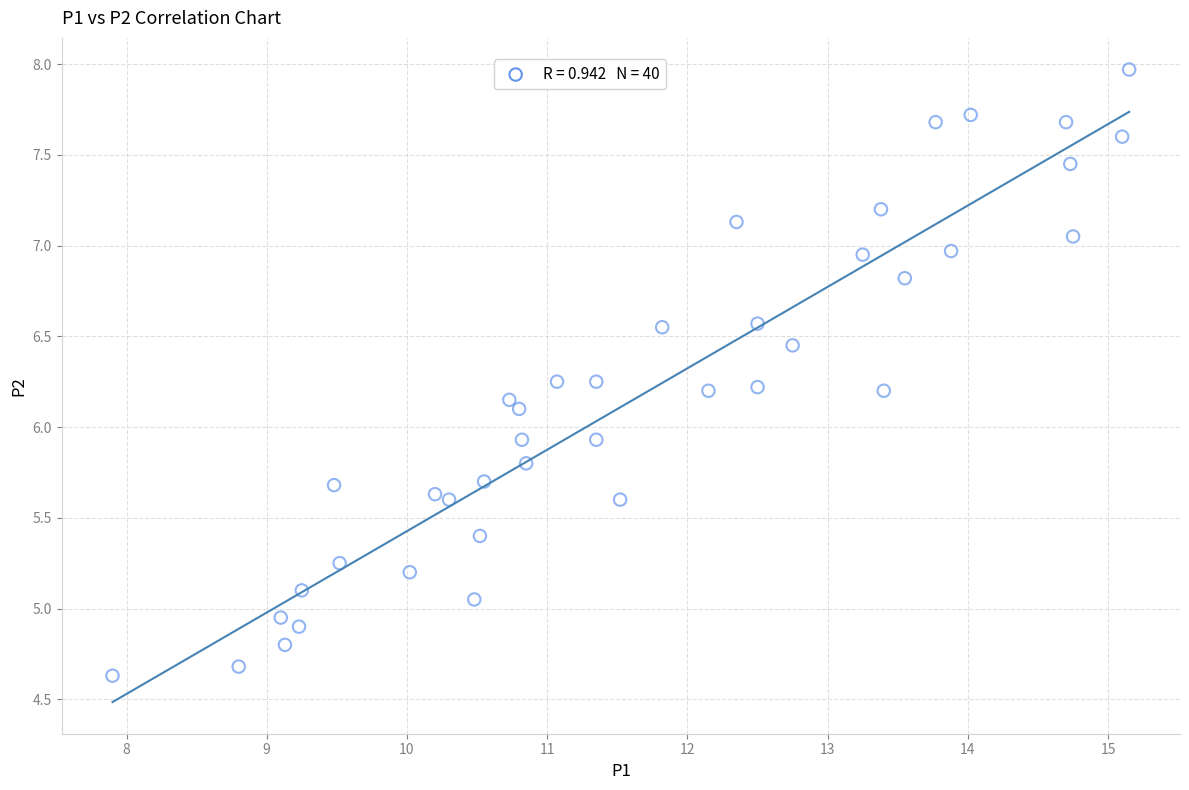

What is the range of X values (max minus min)?

7.2